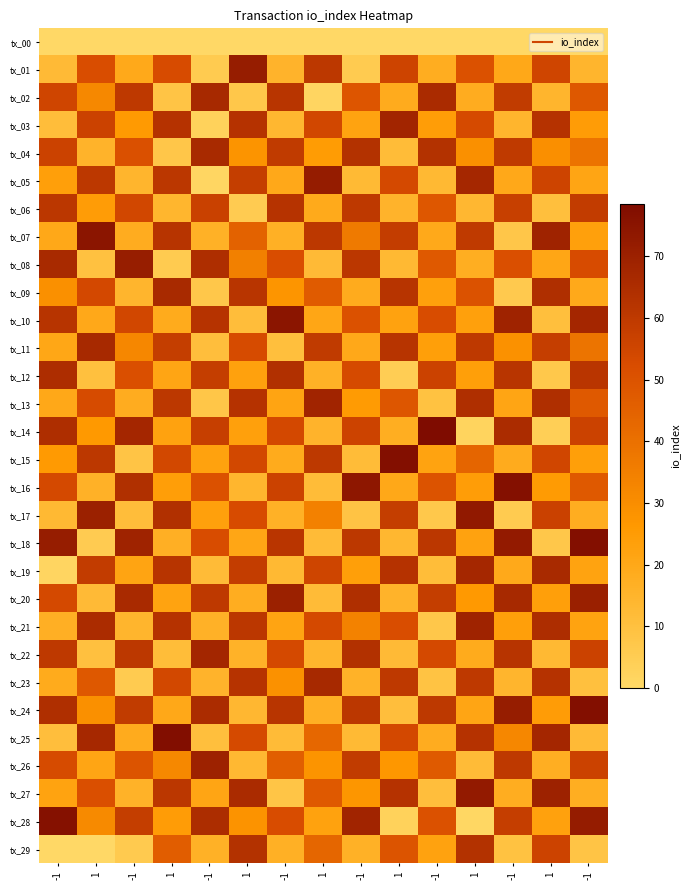

Reading left to right, extract all data points from this chart.

tx_00: -1=0.0	1=0.0	-1=0.0	1=0.0	-1=0.0	1=0.0	-1=0.0	1=0.0	-1=0.0	1=0.0	-1=0.0	1=0.0	-1=0.0	1=0.0	-1=0.0
tx_01: -1=12.5	1=51.9	-1=19.5	1=52.7	-1=5.7	1=71.7	-1=15.2	1=60.5	-1=5.6	1=55.6	-1=17.9	1=50.8	-1=20.0	1=55.2	-1=14.7
tx_02: -1=55.2	1=31.8	-1=59.9	1=8.5	-1=66.6	1=7.2	-1=61.7	1=1.3	-1=49.4	1=18.6	-1=65.9	1=18.4	-1=59.1	1=14.6	-1=48.2
tx_03: -1=11.2	1=56.3	-1=25.5	1=62.7	-1=2.9	1=62.6	-1=13.9	1=54.6	-1=21.9	1=68.2	-1=24.5	1=53.3	-1=14.5	1=62.7	-1=24.8
tx_04: -1=56.2	1=15.5	-1=51.1	1=7.4	-1=66.5	1=27.8	-1=59.4	1=25.0	-1=62.9	1=11.8	-1=62.9	1=29.3	-1=59.7	1=29.5	-1=39.0
tx_05: -1=23.6	1=60.7	-1=14.6	1=60.7	-1=1.1	1=58.2	-1=19.9	1=71.8	-1=12.9	1=53.5	-1=13.0	1=67.3	-1=19.6	1=55.8	-1=21.1
tx_06: -1=60.8	1=24.7	-1=54.4	1=14.4	-1=56.9	1=5.3	-1=62.4	1=19.1	-1=60.0	1=15.1	-1=48.7	1=13.6	-1=57.3	1=10.6	-1=58.7
tx_07: -1=20.2	1=75.1	-1=18.4	1=62.1	-1=16.4	1=44.6	-1=16.8	1=60.5	-1=36.7	1=58.5	-1=19.4	1=59.7	-1=7.7	1=69.1	-1=23.0
tx_08: -1=66.3	1=9.7	-1=71.2	1=5.8	-1=64.7	1=34.5	-1=52.1	1=12.5	-1=60.8	1=13.0	-1=47.6	1=17.5	-1=51.5	1=20.8	-1=52.6
tx_09: -1=29.4	1=53.7	-1=14.4	1=66.5	-1=7.2	1=61.8	-1=27.5	1=47.1	-1=18.5	1=62.1	-1=23.3	1=50.1	-1=6.4	1=64.2	-1=19.4
tx_10: -1=62.0	1=19.8	-1=54.6	1=18.9	-1=62.3	1=11.3	-1=74.9	1=20.8	-1=50.5	1=22.3	-1=52.2	1=23.3	-1=69.3	1=10.4	-1=67.7
tx_11: -1=20.3	1=66.6	-1=32.2	1=58.0	-1=11.0	1=52.9	-1=10.5	1=59.4	-1=19.7	1=62.2	-1=23.6	1=60.1	-1=28.6	1=57.9	-1=38.8
tx_12: -1=65.0	1=10.1	-1=51.4	1=20.9	-1=58.2	1=22.7	-1=63.8	1=16.4	-1=53.2	1=4.9	-1=56.4	1=23.9	-1=61.7	1=7.0	-1=61.4
tx_13: -1=20.1	1=52.9	-1=18.2	1=60.5	-1=7.9	1=62.9	-1=21.5	1=68.7	-1=25.4	1=49.0	-1=9.5	1=64.1	-1=21.1	1=64.1	-1=47.8
tx_14: -1=64.6	1=26.1	-1=67.6	1=22.2	-1=57.5	1=23.1	-1=53.8	1=15.1	-1=56.1	1=17.7	-1=78.5	1=2.1	-1=65.5	1=4.1	-1=56.2
tx_15: -1=25.7	1=60.5	-1=8.4	1=54.3	-1=22.4	1=54.2	-1=18.7	1=60.4	-1=11.8	1=77.2	-1=22.1	1=43.8	-1=18.5	1=54.7	-1=23.8
tx_16: -1=53.7	1=16.1	-1=64.0	1=23.9	-1=50.4	1=14.3	-1=56.2	1=11.8	-1=74.1	1=20.2	-1=49.9	1=24.3	-1=77.0	1=25.3	-1=47.8
tx_17: -1=13.1	1=70.1	-1=11.3	1=63.6	-1=23.2	1=52.6	-1=16.5	1=34.1	-1=8.8	1=58.0	-1=7.0	1=73.1	-1=5.6	1=56.5	-1=18.0
tx_18: -1=71.5	1=5.5	-1=69.3	1=17.1	-1=52.1	1=20.7	-1=61.6	1=12.2	-1=60.6	1=13.9	-1=60.9	1=22.3	-1=72.7	1=7.1	-1=77.1
tx_19: -1=1.4	1=58.8	-1=21.7	1=62.2	-1=12.0	1=58.3	-1=13.1	1=55.3	-1=23.8	1=62.9	-1=11.5	1=67.2	-1=19.5	1=66.5	-1=22.0
tx_20: -1=53.4	1=12.5	-1=66.0	1=21.9	-1=59.8	1=17.9	-1=70.2	1=12.3	-1=64.4	1=15.4	-1=58.3	1=25.8	-1=66.6	1=23.5	-1=70.4
tx_21: -1=17.2	1=65.5	-1=14.5	1=62.6	-1=16.0	1=60.8	-1=21.8	1=53.5	-1=33.7	1=52.0	-1=7.3	1=69.3	-1=23.3	1=65.0	-1=22.0
tx_22: -1=59.9	1=9.8	-1=60.6	1=11.6	-1=67.8	1=15.8	-1=53.4	1=14.4	-1=63.3	1=12.5	-1=53.4	1=18.9	-1=62.0	1=12.9	-1=56.2
tx_23: -1=18.9	1=48.4	-1=5.7	1=54.3	-1=15.3	1=62.5	-1=28.8	1=66.9	-1=15.7	1=59.8	-1=9.0	1=59.9	-1=14.7	1=62.6	-1=10.4
tx_24: -1=64.2	1=29.3	-1=59.1	1=20.2	-1=65.5	1=13.8	-1=61.8	1=17.1	-1=60.8	1=10.8	-1=60.2	1=21.0	-1=71.6	1=24.7	-1=77.2
tx_25: -1=10.9	1=67.0	-1=18.5	1=77.5	-1=10.5	1=53.3	-1=12.2	1=43.0	-1=12.8	1=53.9	-1=18.2	1=62.7	-1=32.0	1=67.6	-1=12.4
tx_26: -1=52.8	1=20.9	-1=49.4	1=31.7	-1=69.4	1=13.2	-1=46.3	1=27.8	-1=59.1	1=26.9	-1=47.2	1=12.2	-1=60.0	1=17.4	-1=56.4
tx_27: -1=22.0	1=51.5	-1=15.9	1=61.0	-1=21.1	1=65.7	-1=8.0	1=47.7	-1=27.2	1=62.7	-1=11.0	1=72.4	-1=17.9	1=69.4	-1=17.5
tx_28: -1=76.5	1=31.0	-1=58.0	1=24.8	-1=65.2	1=27.9	-1=52.3	1=22.5	-1=68.5	1=2.9	-1=50.5	1=0.7	-1=57.8	1=22.7	-1=72.0
tx_29: -1=0.0	1=0.0	-1=6.0	1=46.4	-1=16.6	1=63.1	-1=16.7	1=43.5	-1=16.3	1=49.6	-1=22.4	1=62.9	-1=9.5	1=55.9	-1=8.5